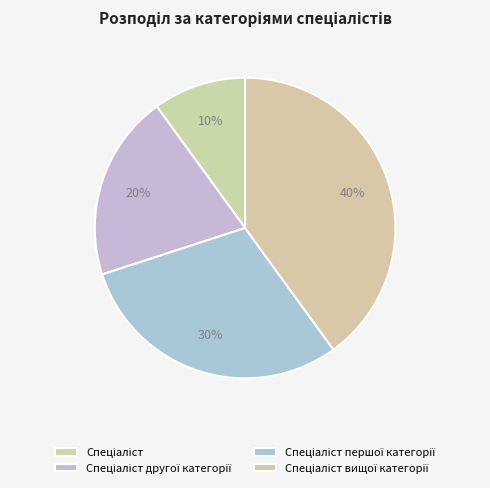

The Спеціаліст першої категорії slice represents 45% of the pie. True or false?

False